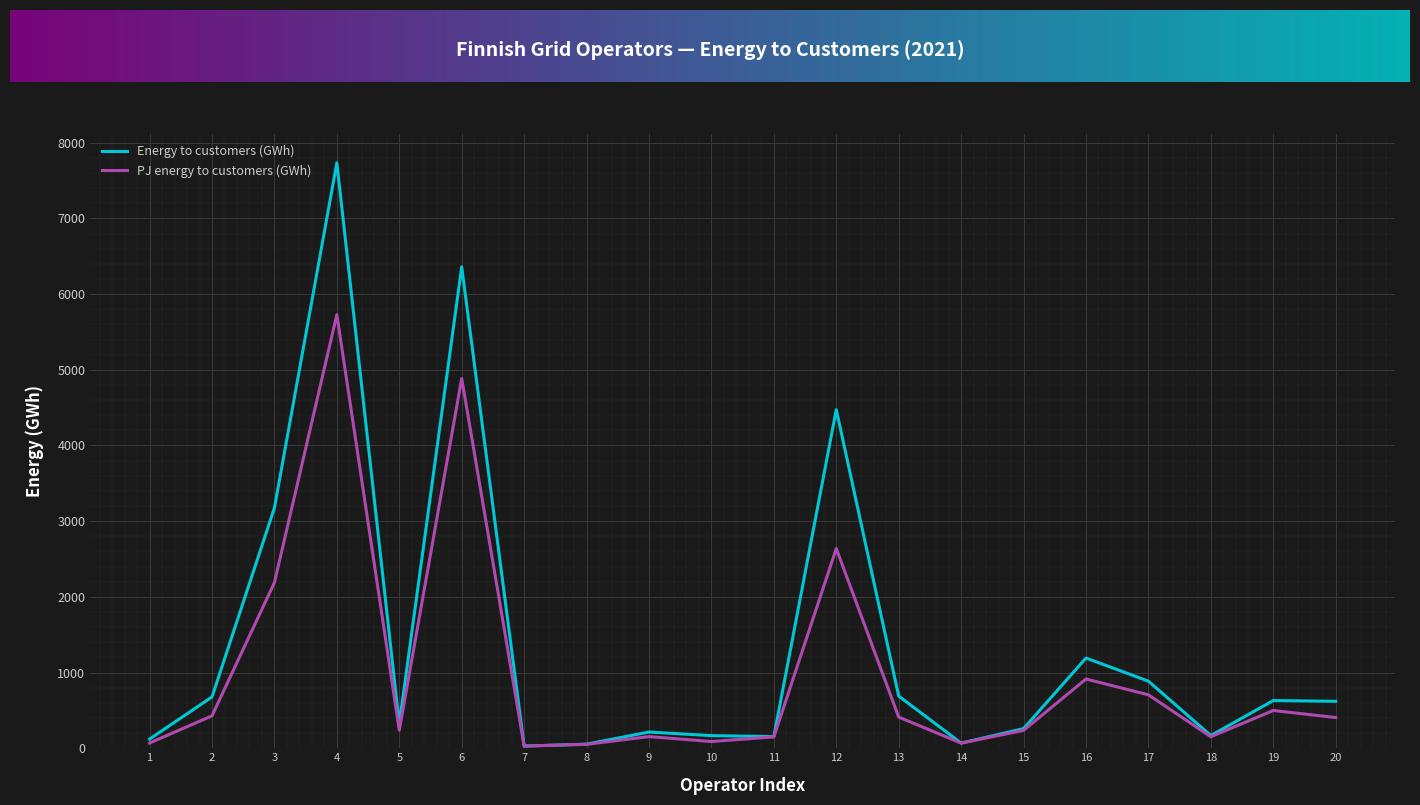

What is the maximum value for PJ energy to customers (GWh)?

5728.5